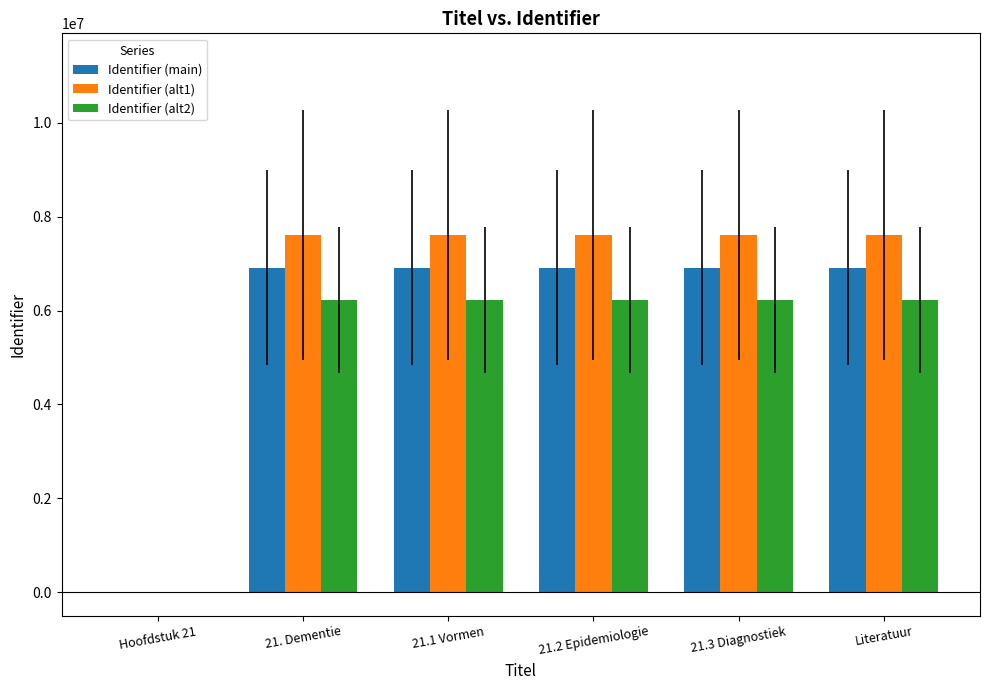

What is the maximum value for Identifier (alt1)?

7605691.5